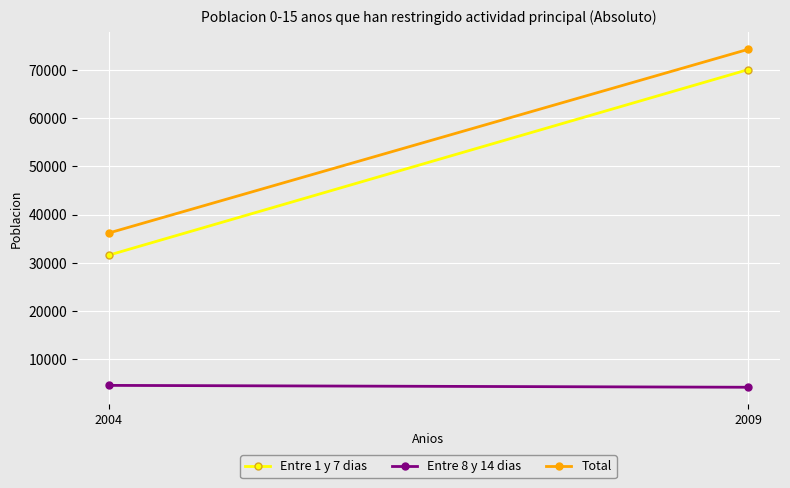

At which category is the sum across all series the highest?

2009